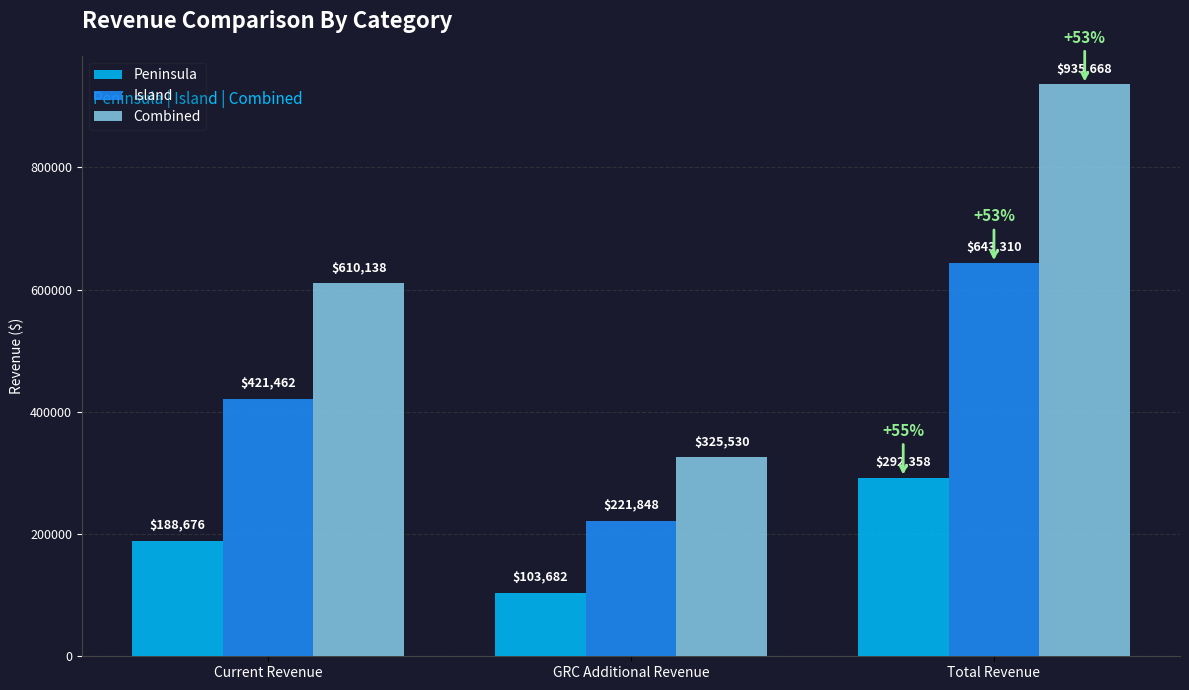

What is the difference between the maximum and second lowest values in the Combined series?

325530.4